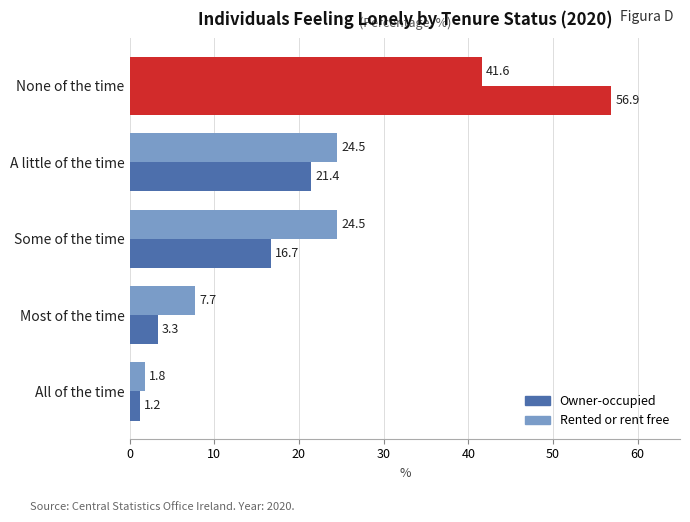

What is the value of the Owner-occupied bar at the 2nd from the left?

3.3